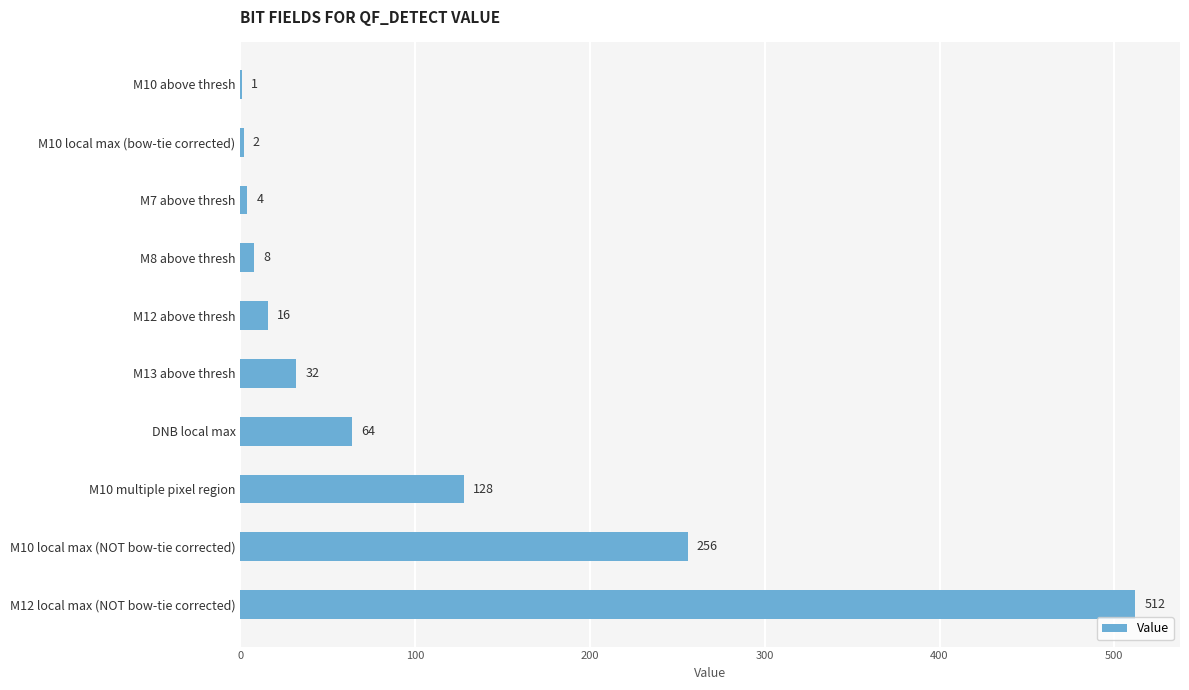

Which has a higher value, M13 above thresh or M7 above thresh?

M13 above thresh